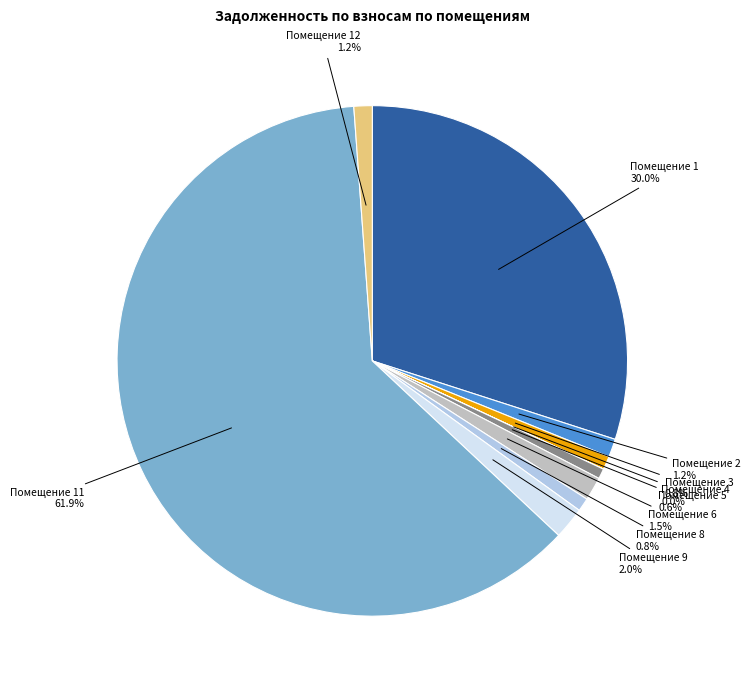

Does any single category account for the majority?

Yes